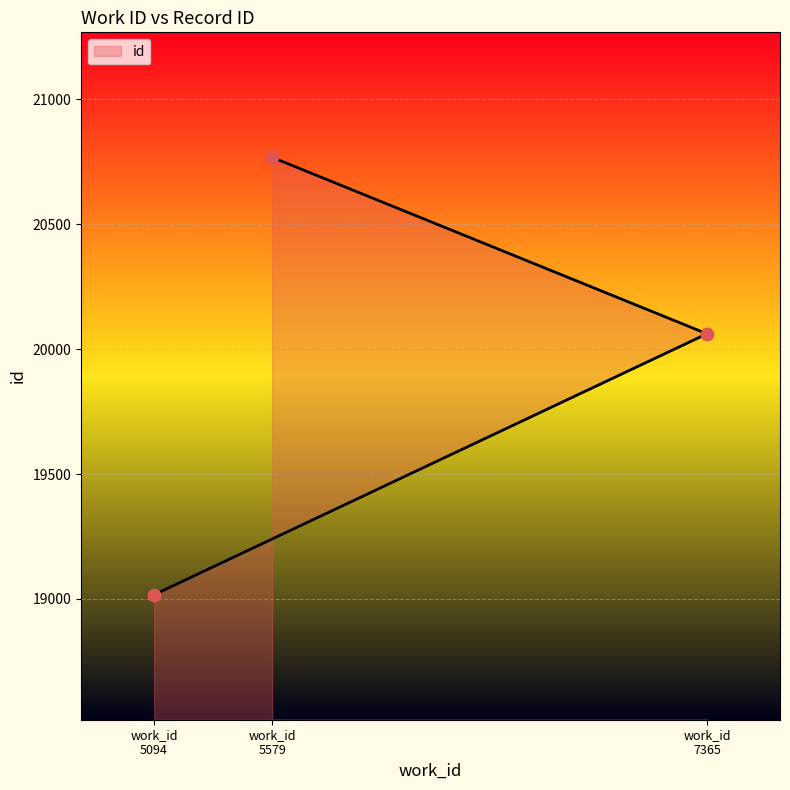

Between work_id 7365 and work_id 5579, which is larger?

work_id 5579